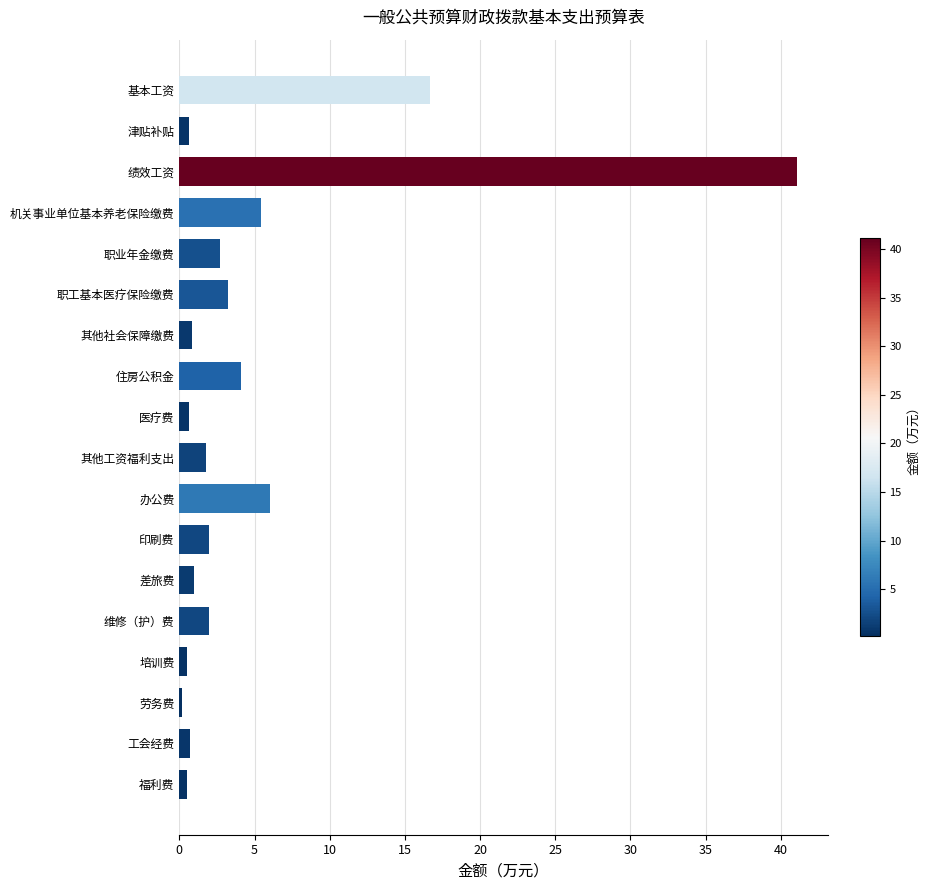

How many data points are less than 2?

9